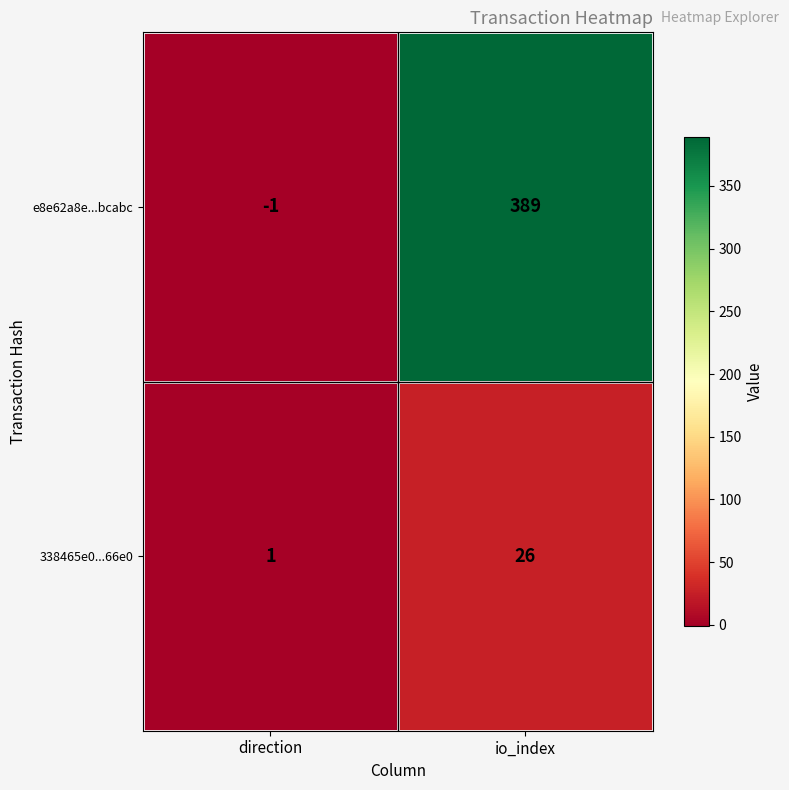

What is the total value across all series at io_index?

415